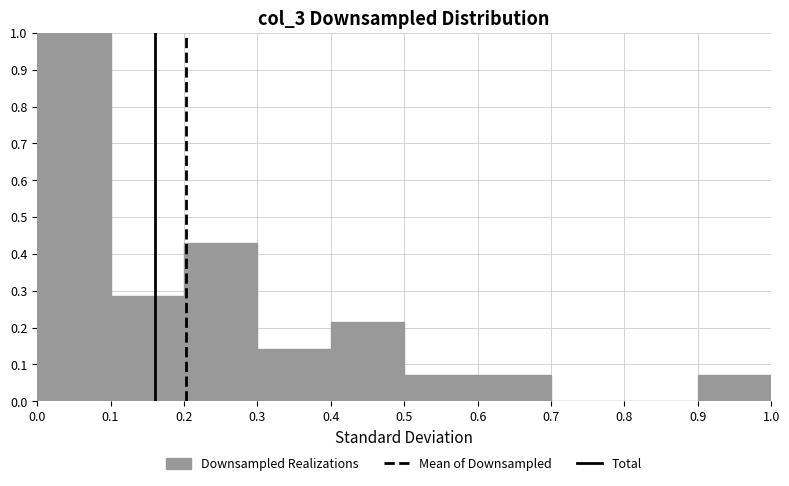

What is the height of the bar covering 0.4 to 0.5 on the x-axis? The values are not printed on the chart, so give them approximately, as read against the axis.

0.21